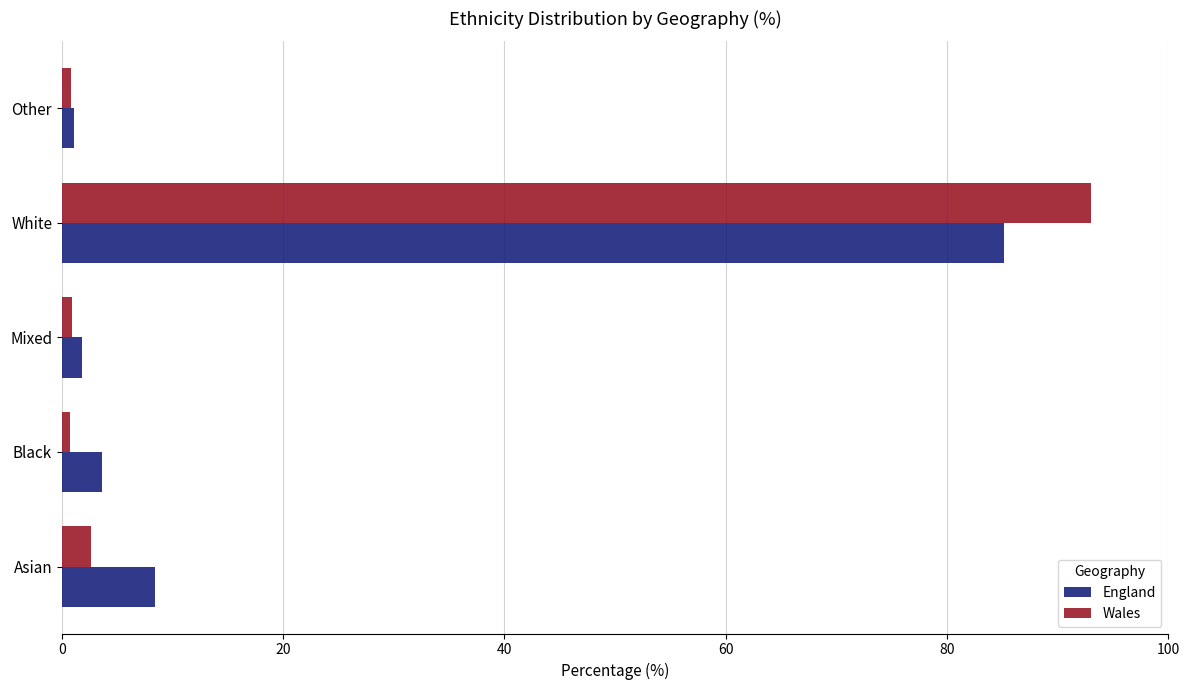

What value does the Wales series have at Asian?

2.6